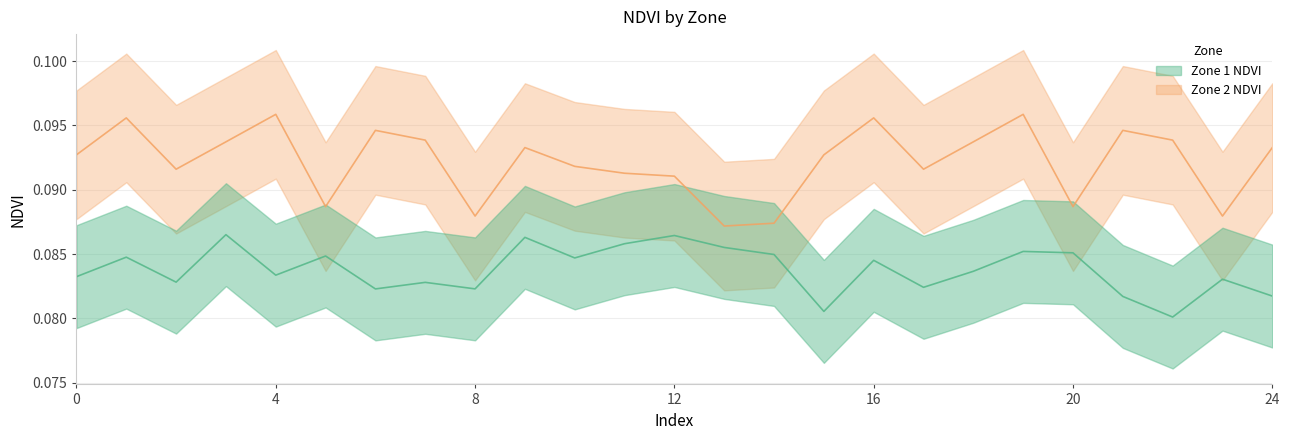

Which series has the widest spread of values?

Zone 2 NDVI